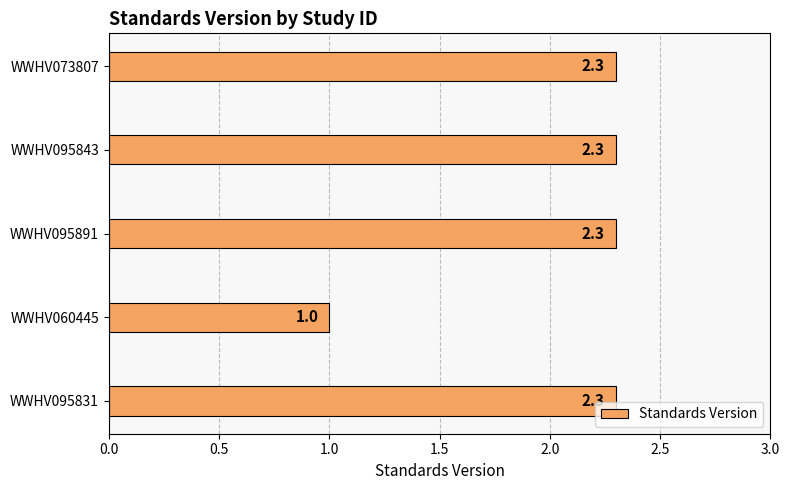

What is the greatest value displayed?

2.3